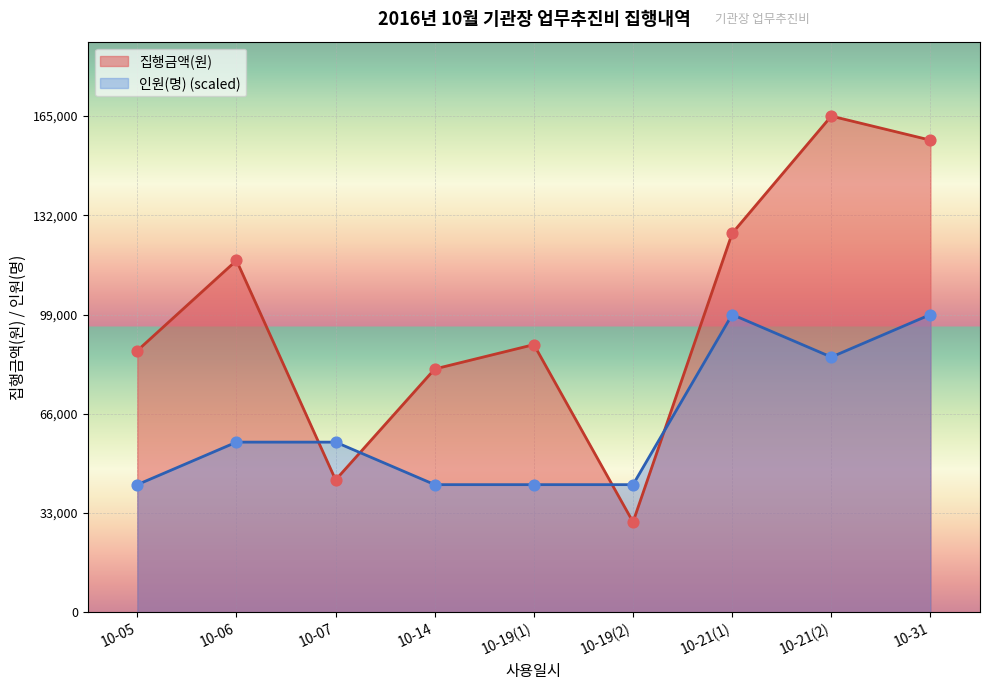

Which series has the largest total across all categories?

집행금액(원)